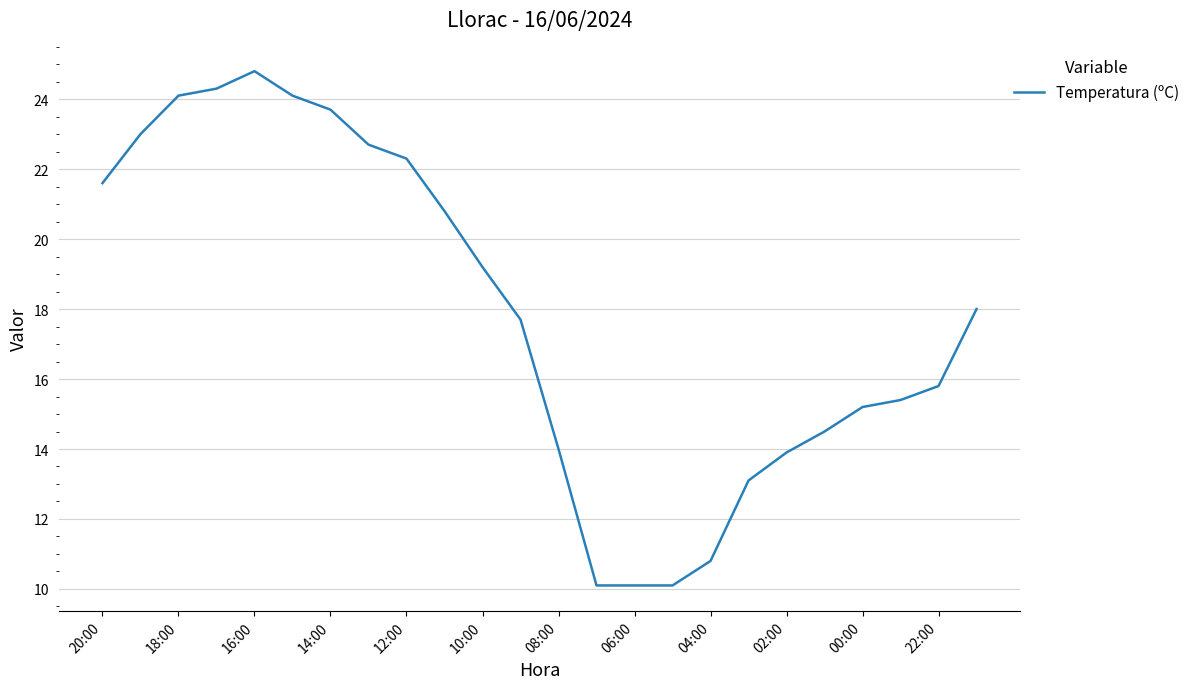

What is the maximum value shown in the chart?

24.8